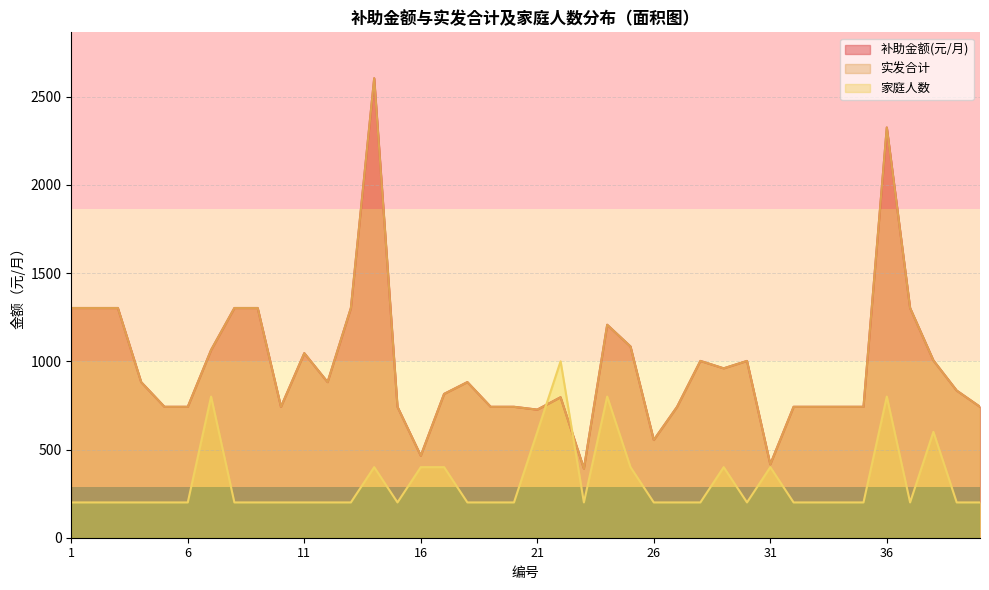

At which label does 实发合计 reach its peak?

14